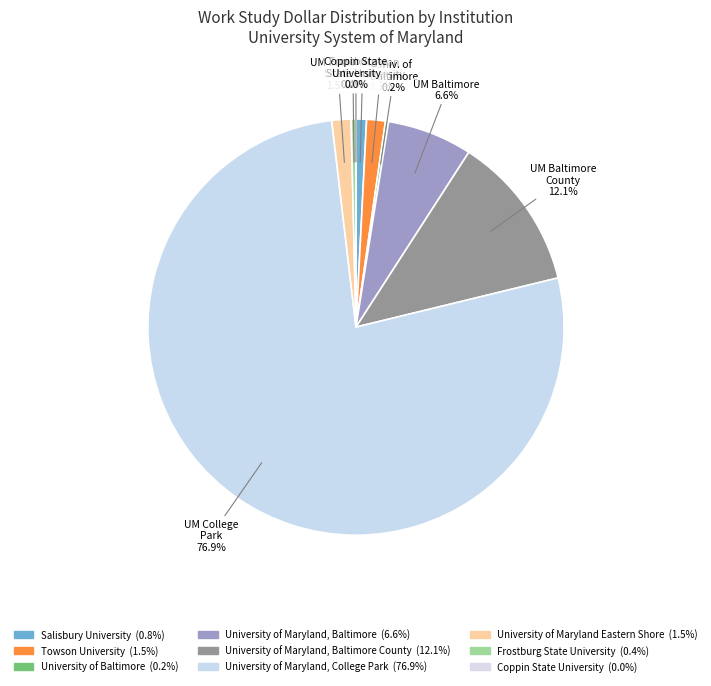

Which slice represents more than half of the pie?

University of Maryland, College Park